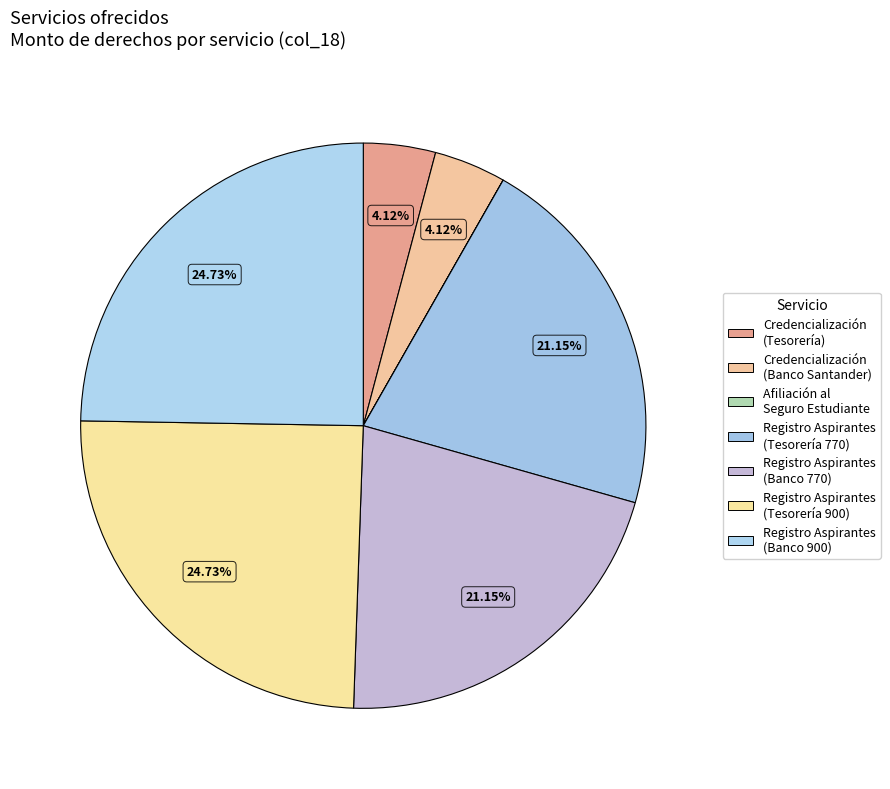

Is there any slice that represents more than half of the pie?

No